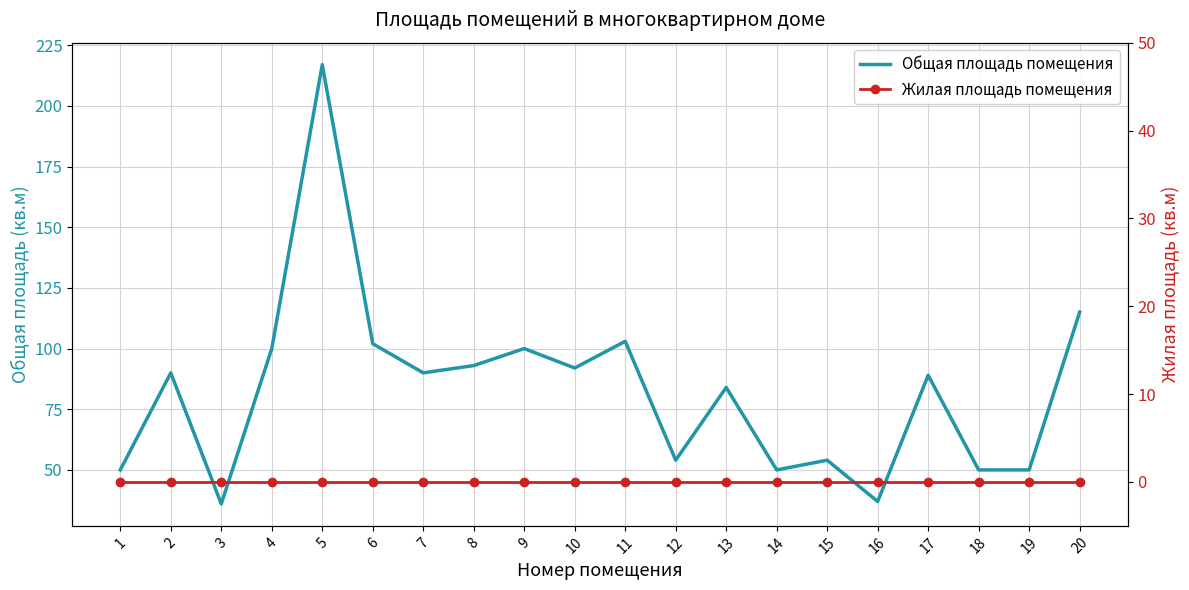

How many lines are shown in the chart?

2